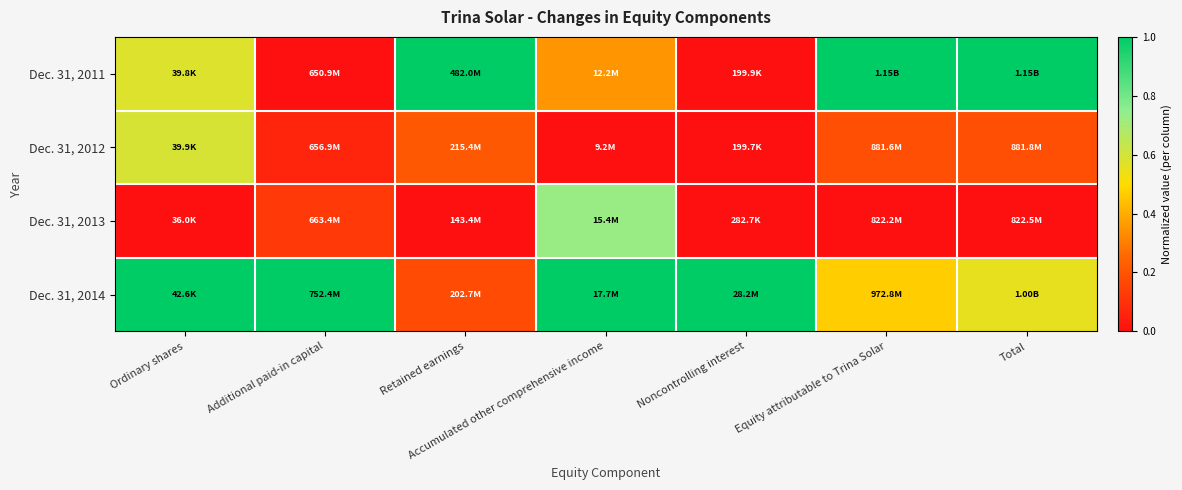

At which category is the sum across all series the highest?

Ordinary shares